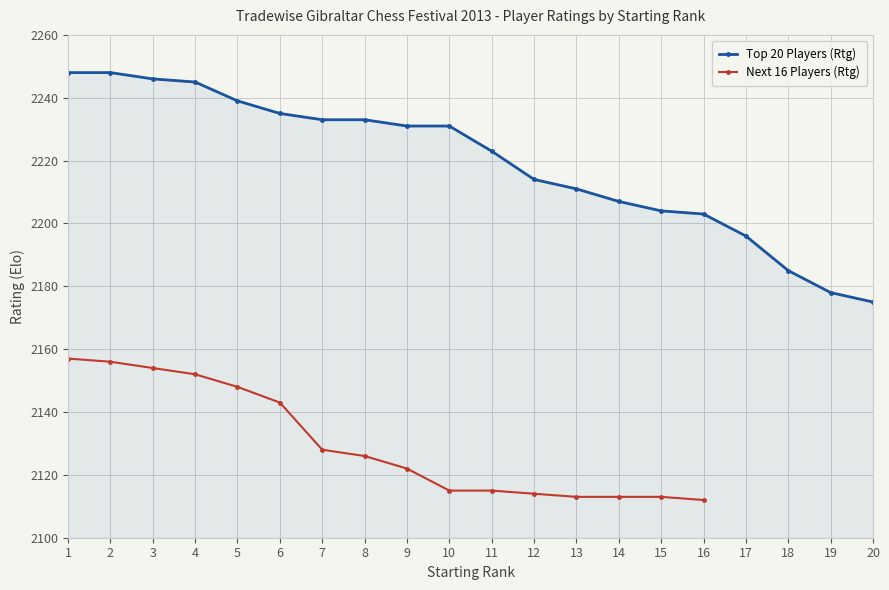

What is the maximum value shown in the chart?

2248